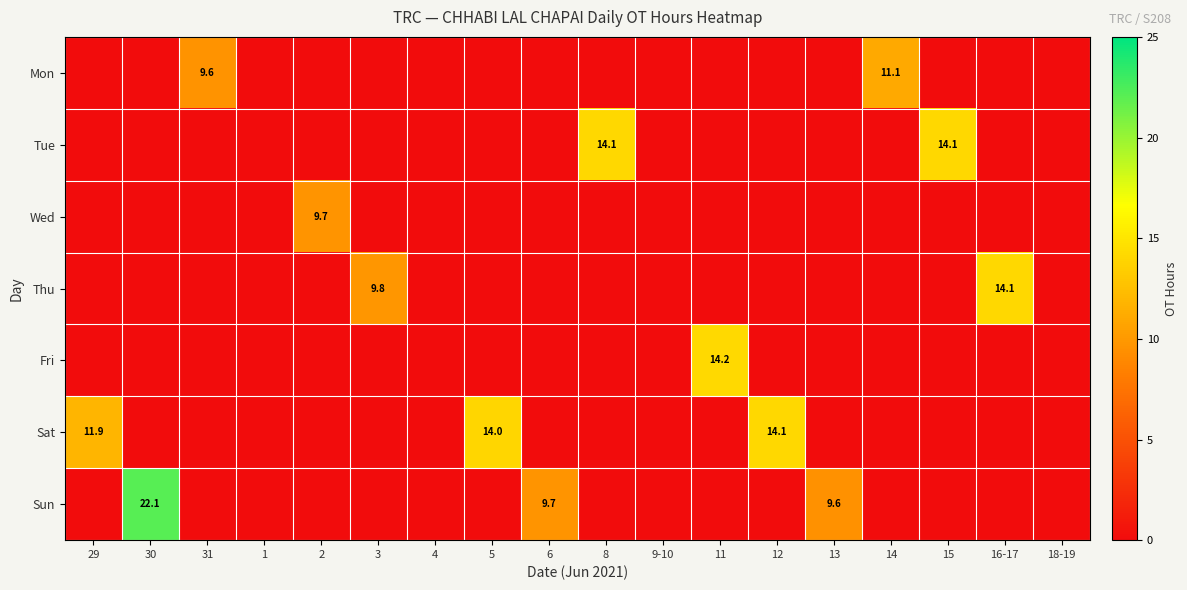

True or false: Tue has a value of 14.1 at 15.

True